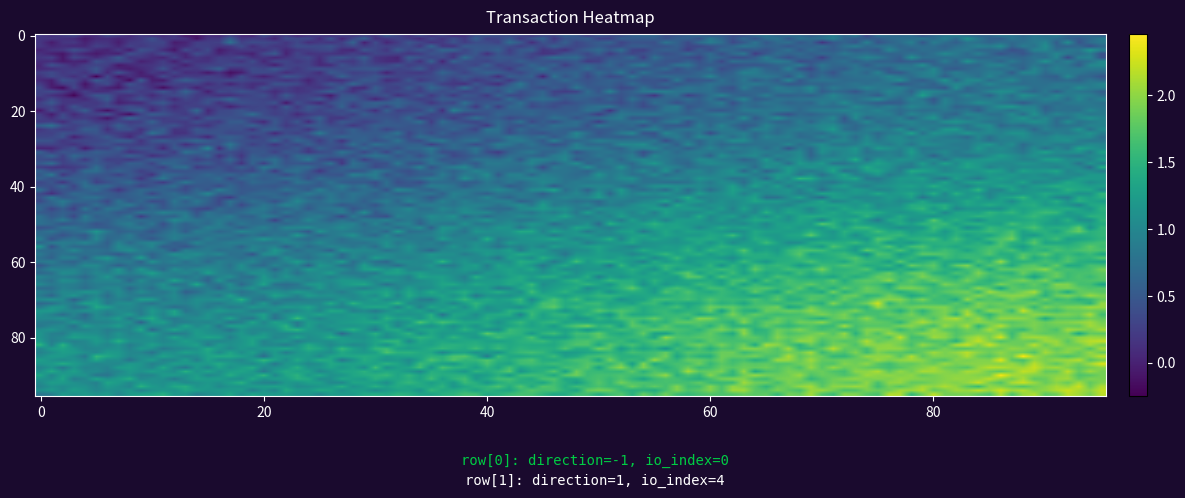

Reading right to left, what are all the values shown in this chart?

6a7700a829daf25e70633ac42dd2cb2b65151f1: io_index=0	direction=-1
af5db70f7fecebc819a7c3a5edd9e7326064a39: io_index=4	direction=1